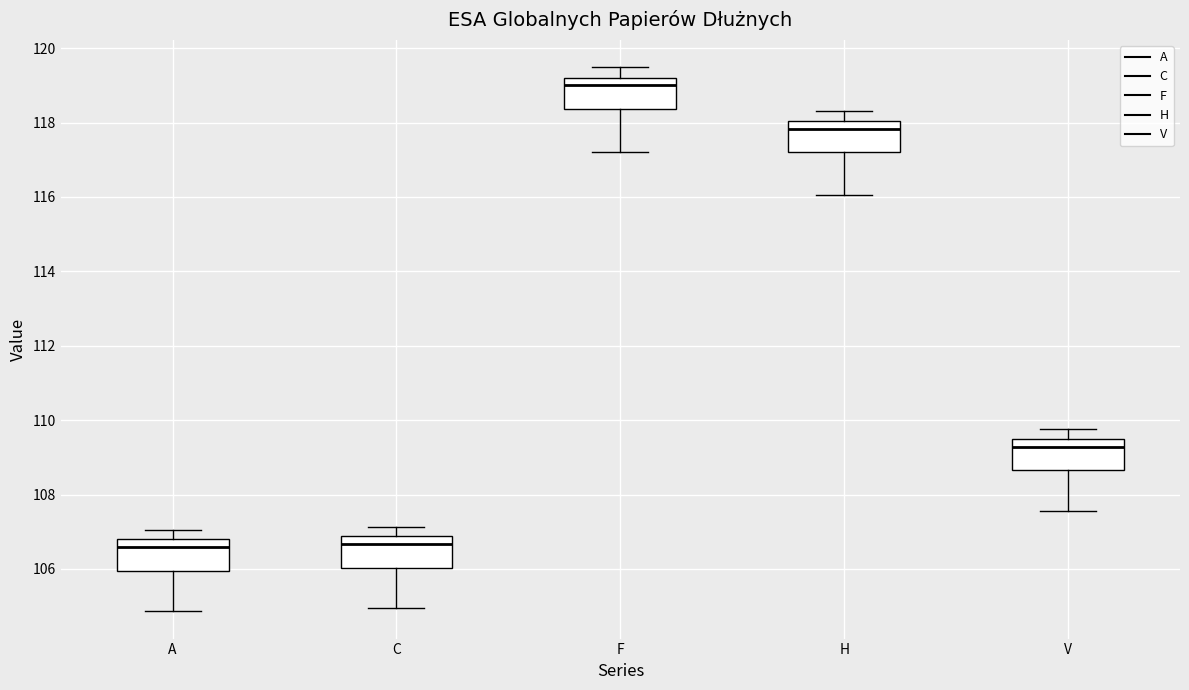

Where does the median line of the box for V sit on the y-axis? The values are not printed on the chart, so give them approximately, as read against the axis.

109.2